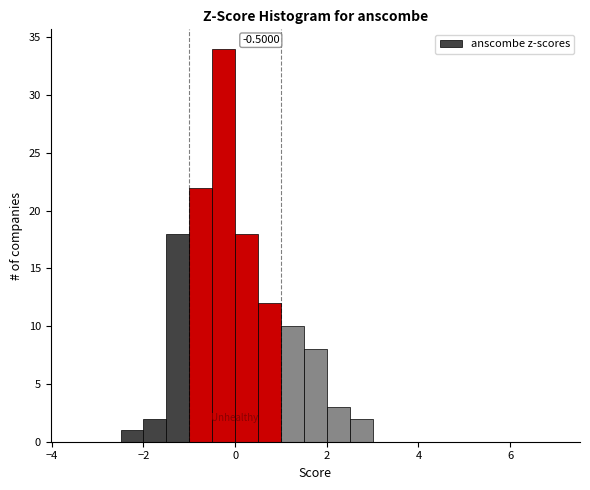

Read against the x-axis, roughly where is the centre of the tallest bar?

-0.2